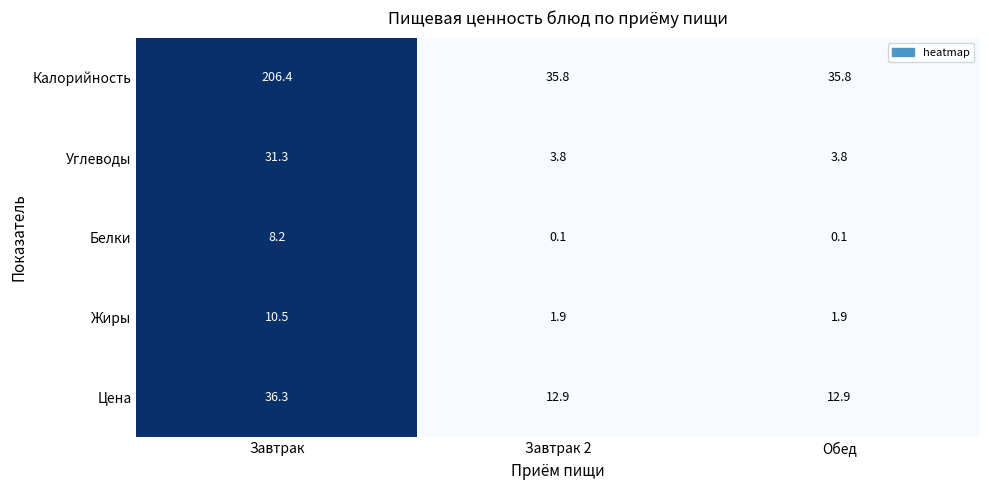

How many categories are shown in the chart?

3